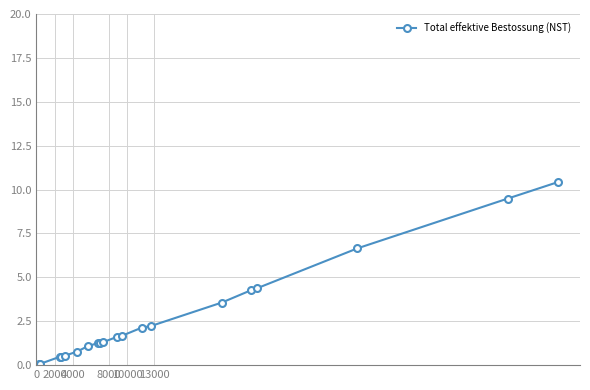

What is the average value?

2.3